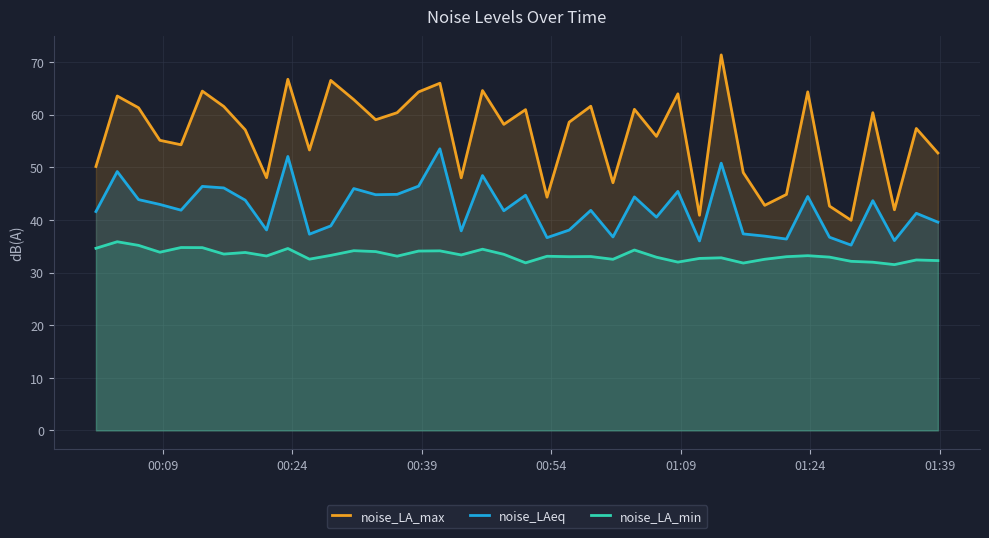

True or false: noise_LA_min and noise_LA_max intersect in this chart.

False